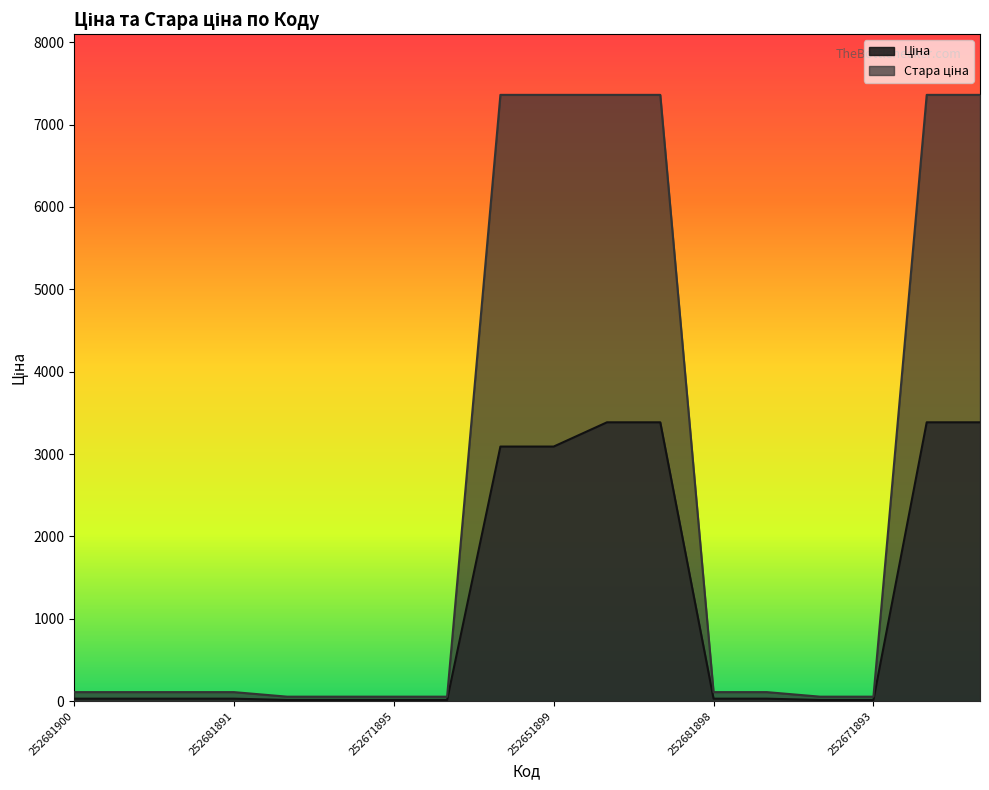

Read the Стара ціна value at 252651900.

7360.2